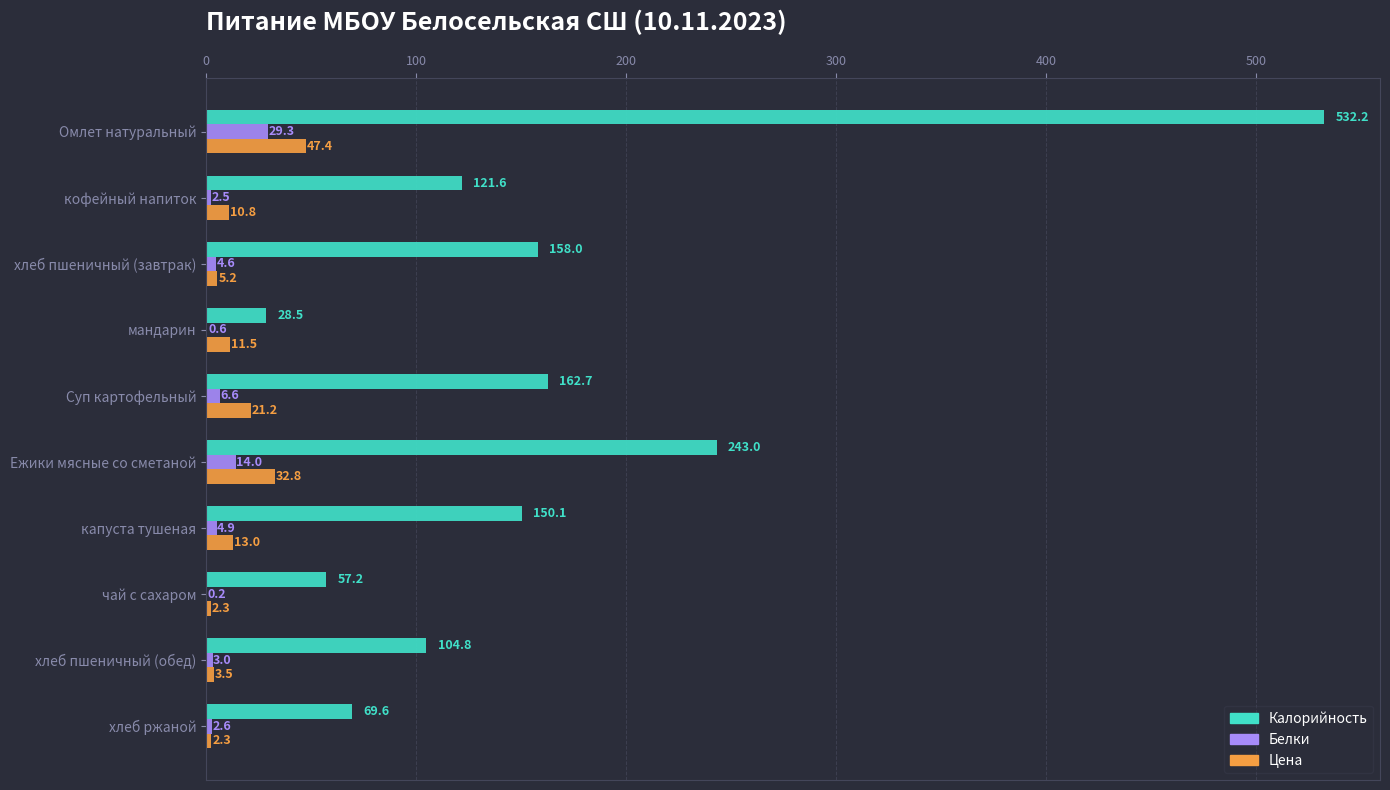

Between хлеб пшеничный (завтрак) and чай с сахаром, which series saw the biggest shift?

Калорийность